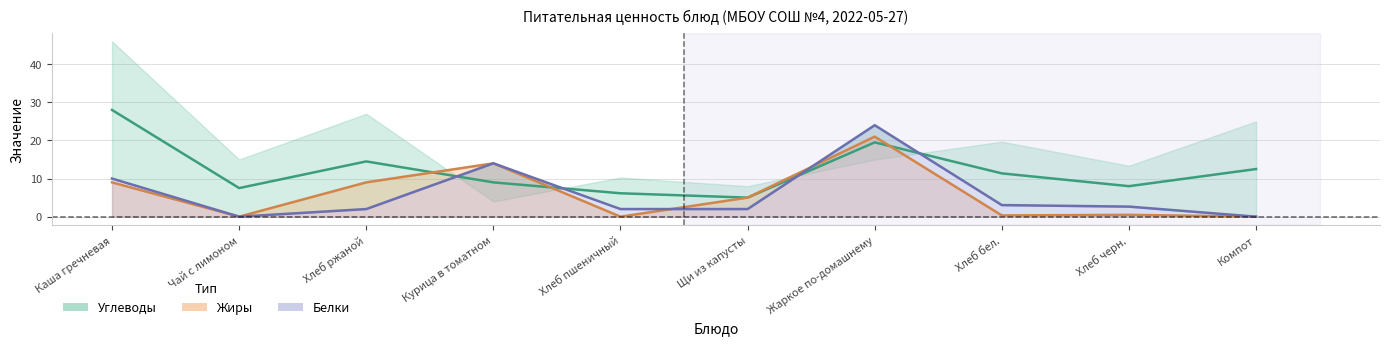

Rank the series by their maximum value, from highest to lowest.

Углеводы, Белки, Жиры